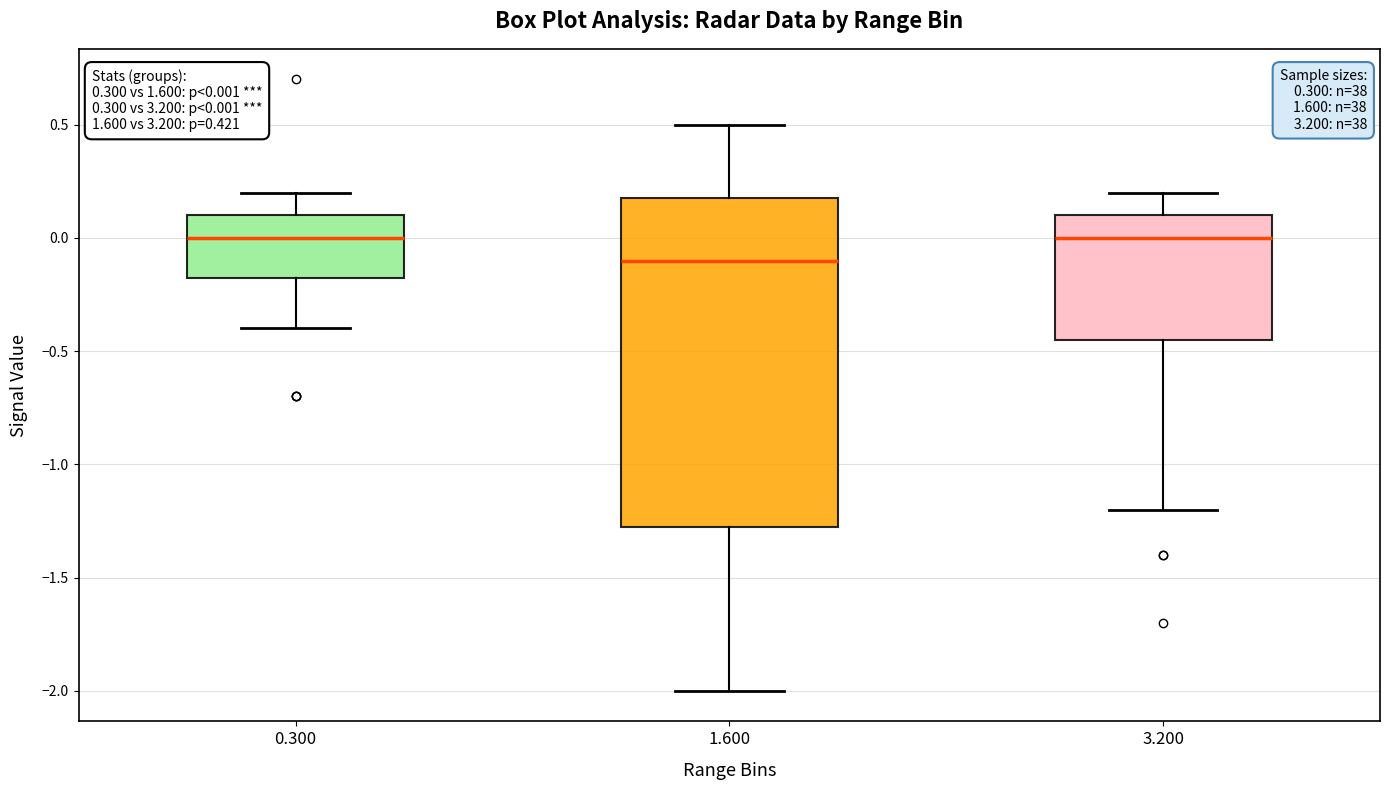

Comparing the boxes themselves (not the whiskers), which one is the tallest?

1.600